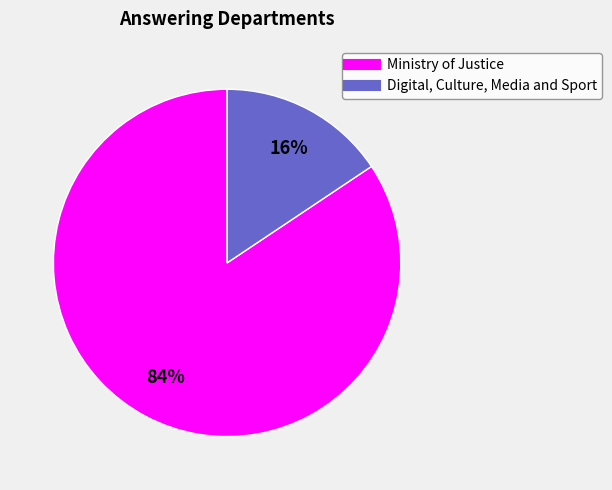

Is there a majority slice in this chart?

Yes